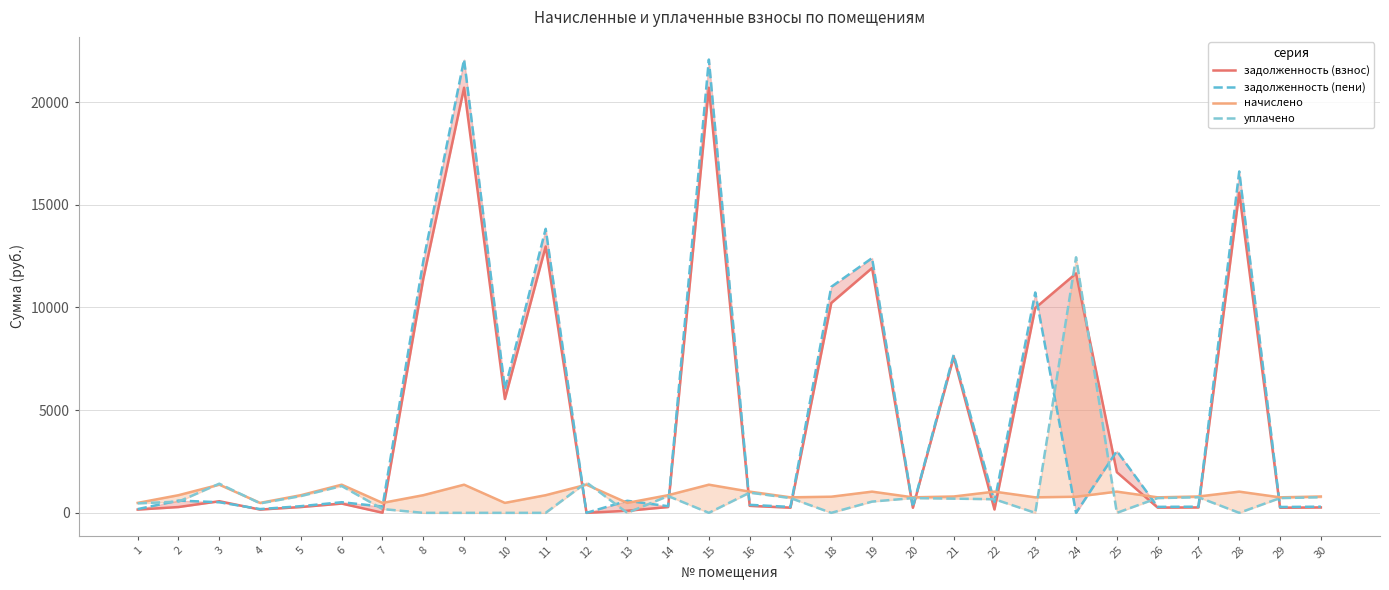

Where is the first local minimum for задолженность (пени)?

4